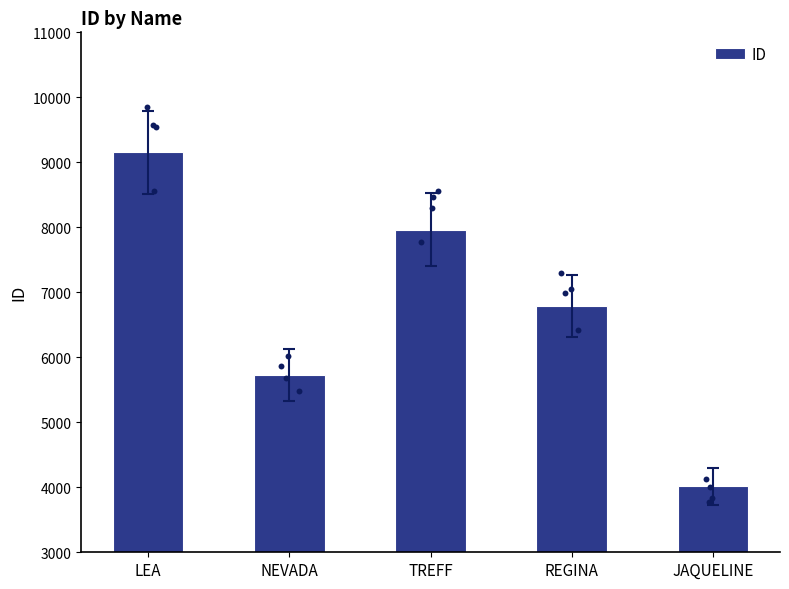

Between TREFF and LEA, which is larger?

LEA